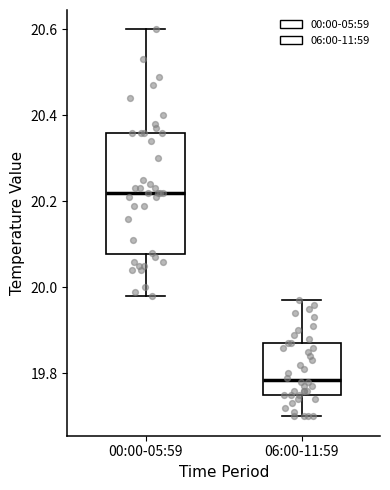

Which box's median line is the lowest?

06:00-11:59